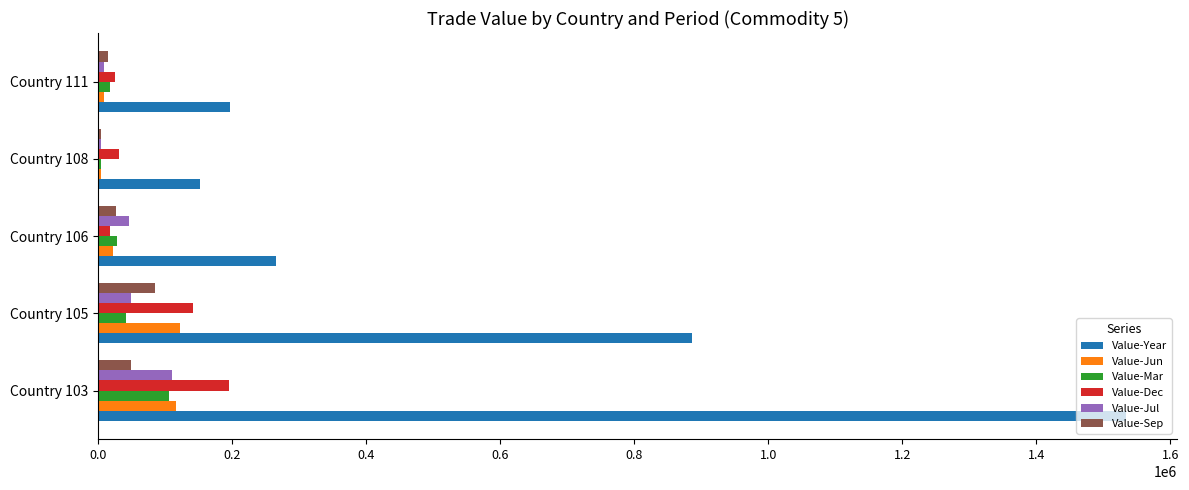

The value of Value-Sep at Country 105 is 85206. True or false?

True